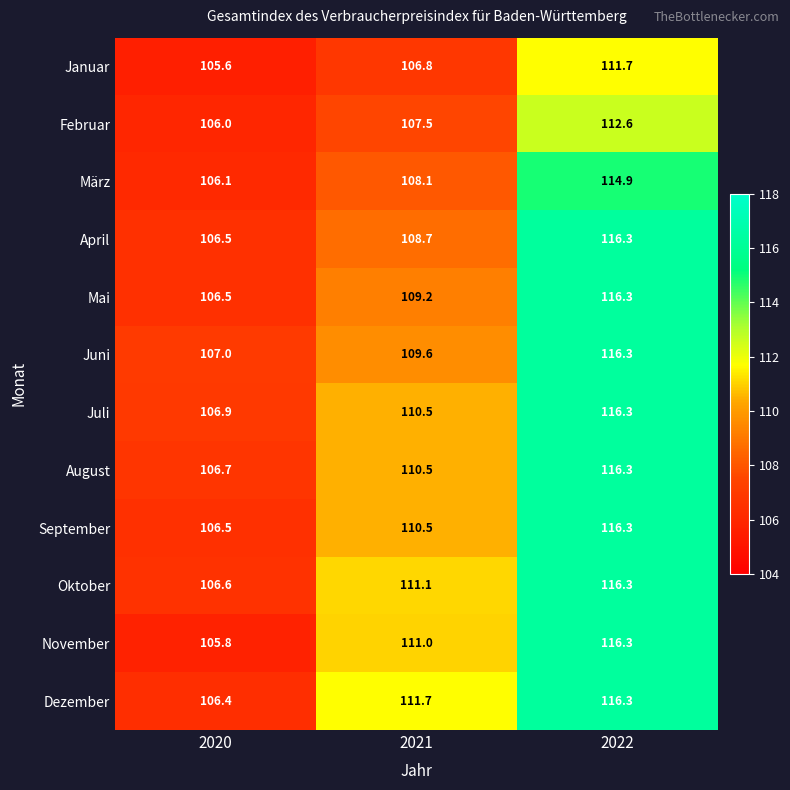

Rank the categories by April value from lowest to highest.

2020, 2021, 2022